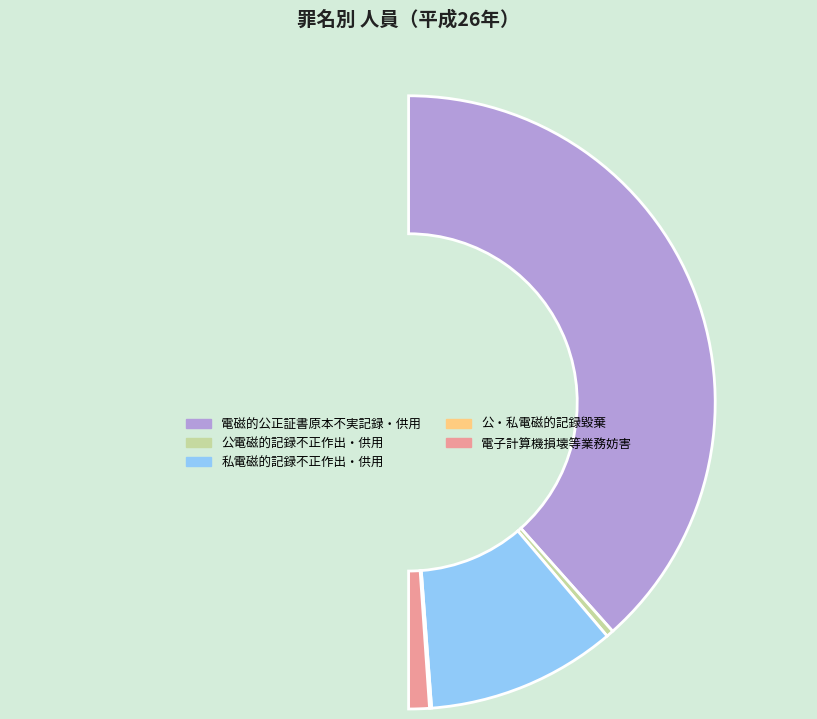

To the nearest percent, what is the difference between the largest and smallest slice percentages?

77%